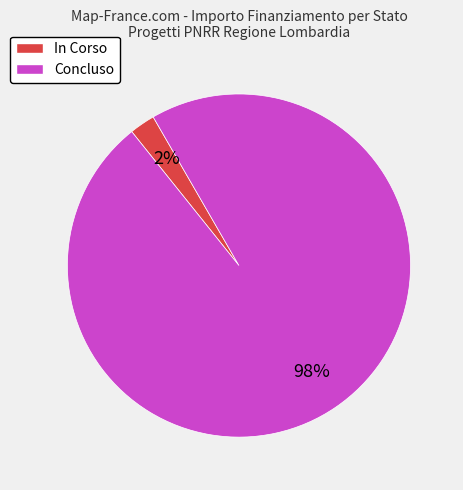

Which category has the biggest portion of the pie?

Concluso